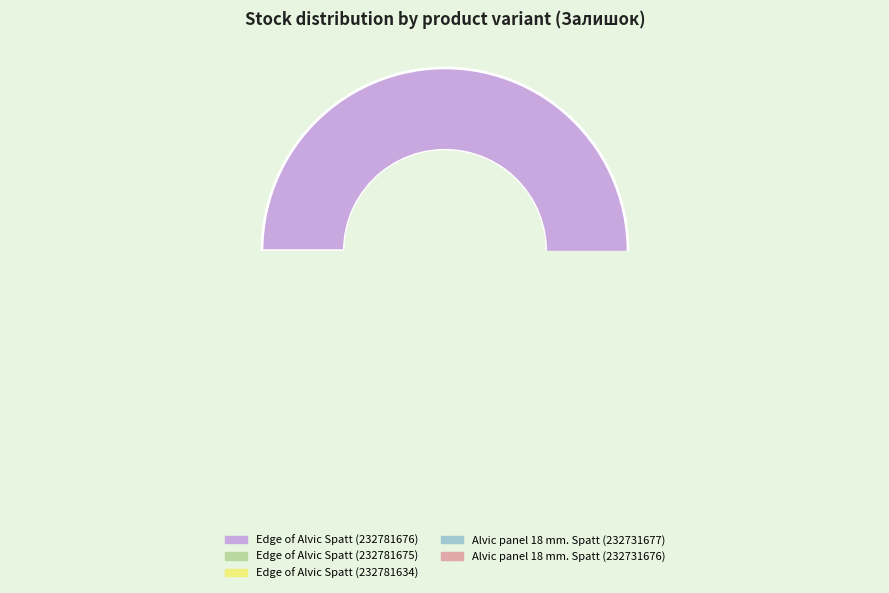

Count the number of slices in the pie.

5